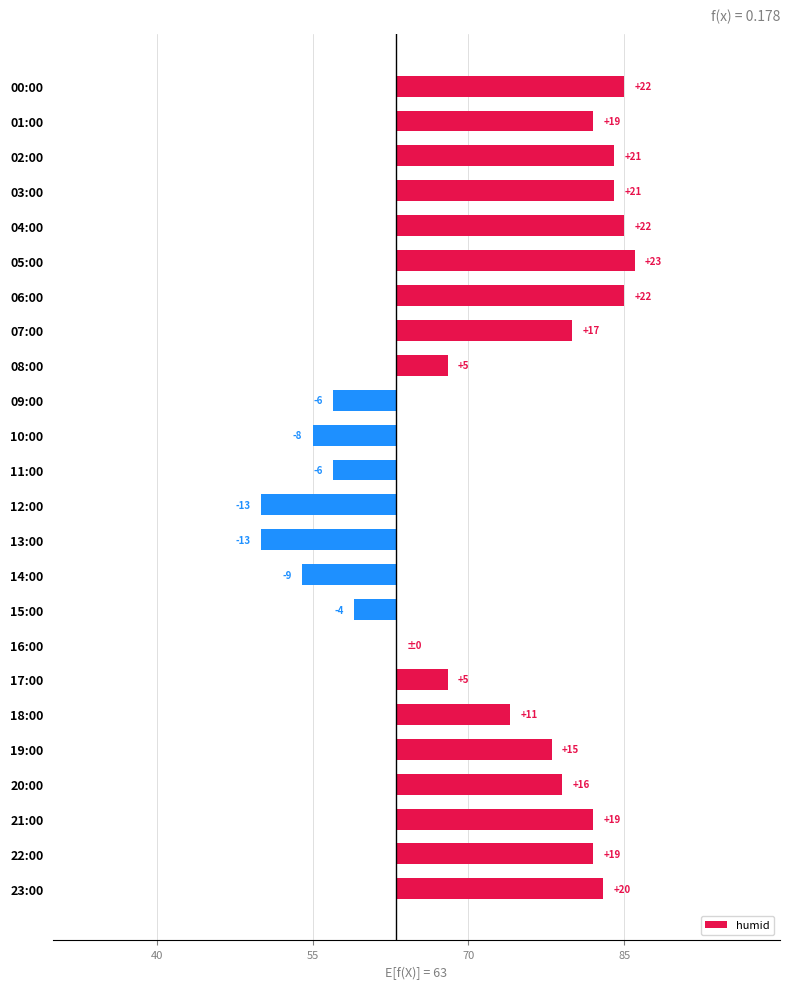

What is the difference between the second highest and minimum values?

35